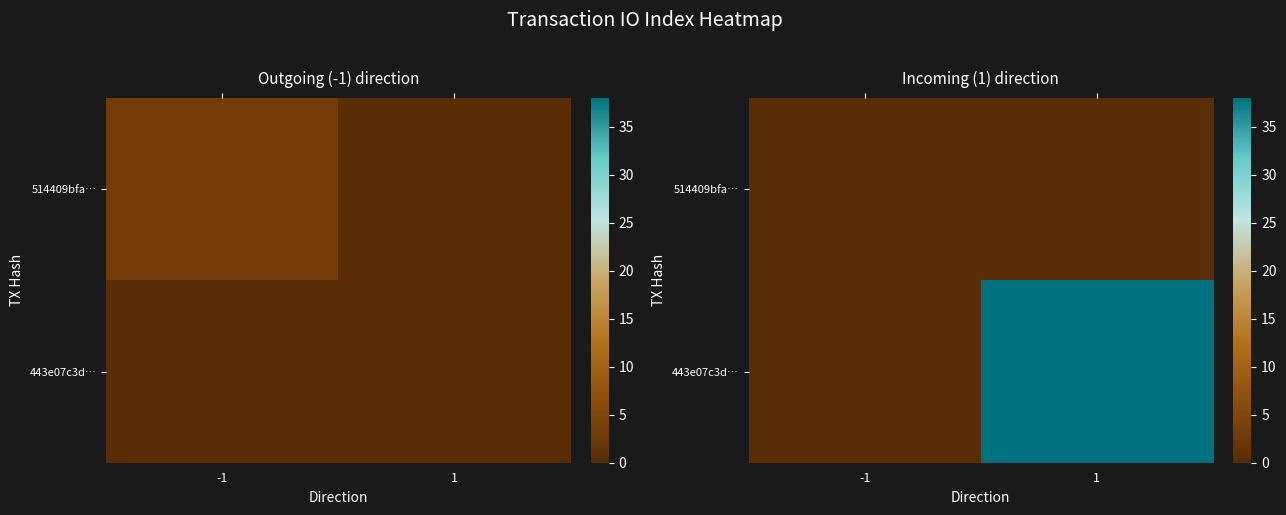

At which label does 443e07c3d… reach its minimum?

-1